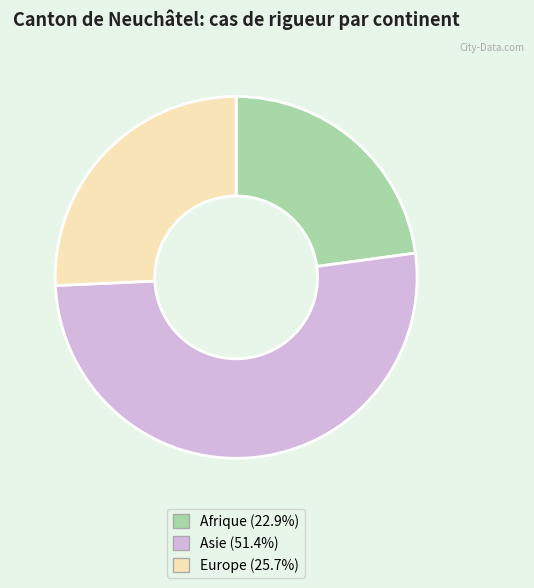

The Afrique slice represents 23% of the pie. True or false?

True